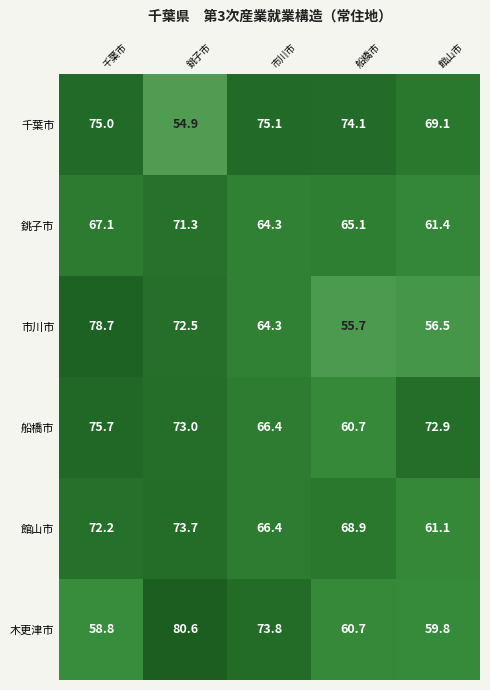

Rank the series by their maximum value, from lowest to highest.

銚子市, 館山市, 千葉市, 船橋市, 市川市, 木更津市